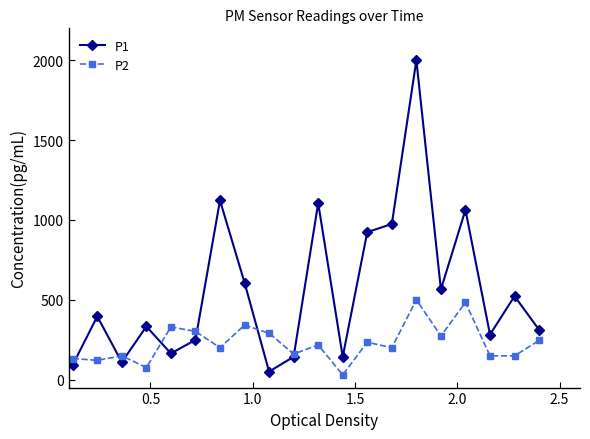

Rank the series by their maximum value, from highest to lowest.

P1, P2